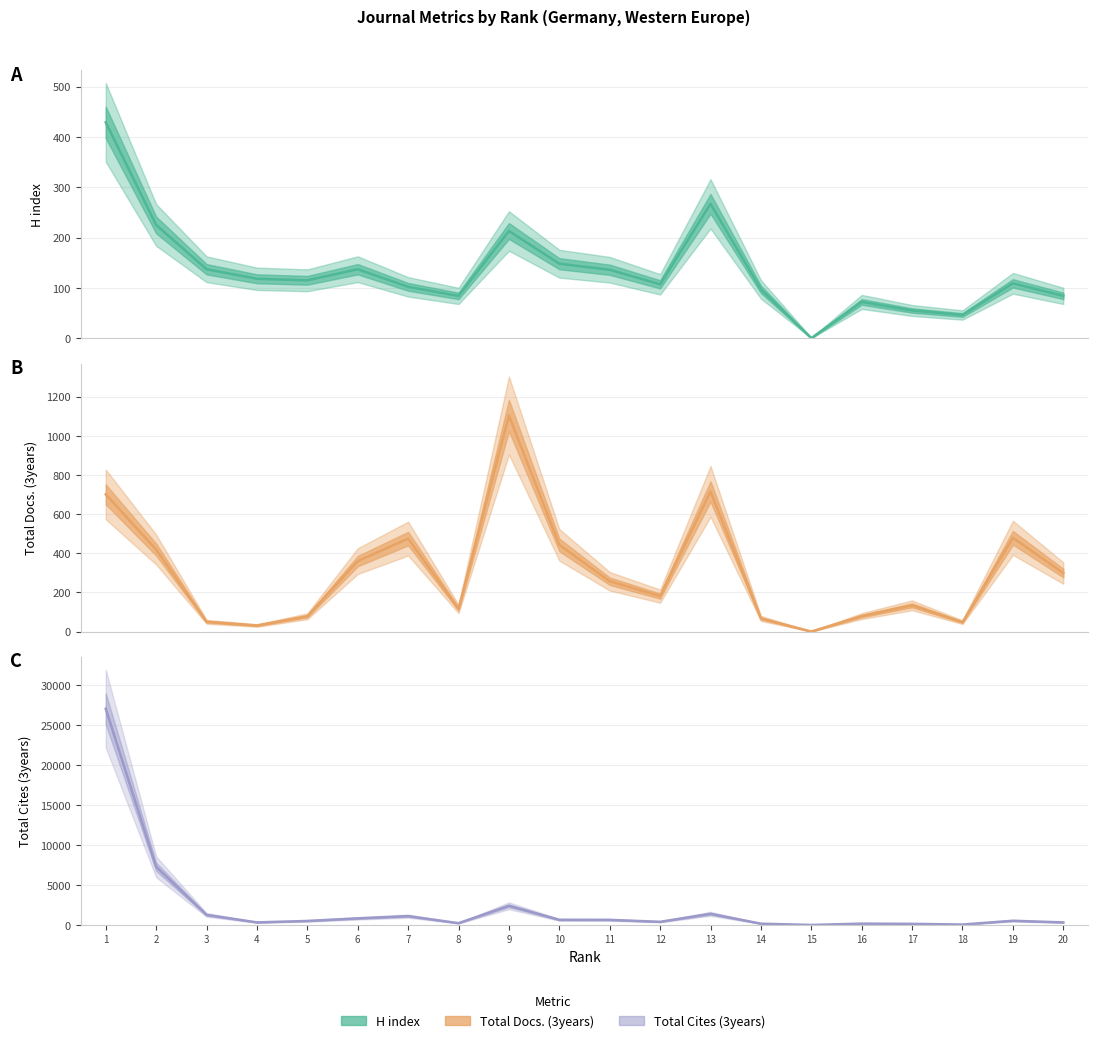

At how many categories does at least one series exceed 2960?

2